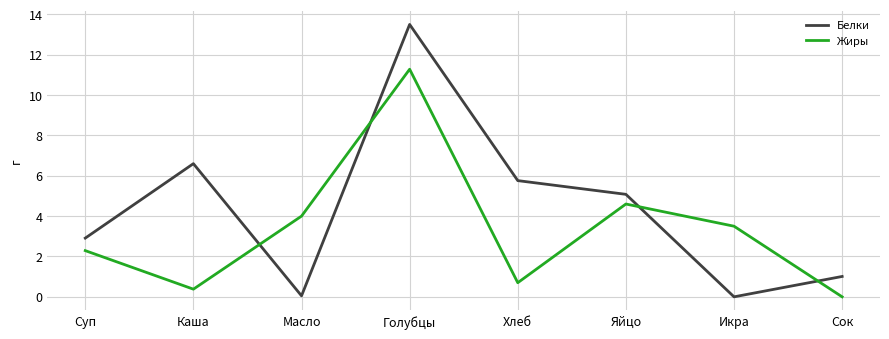

Which category has the highest value in the Белки series?

Голубцы